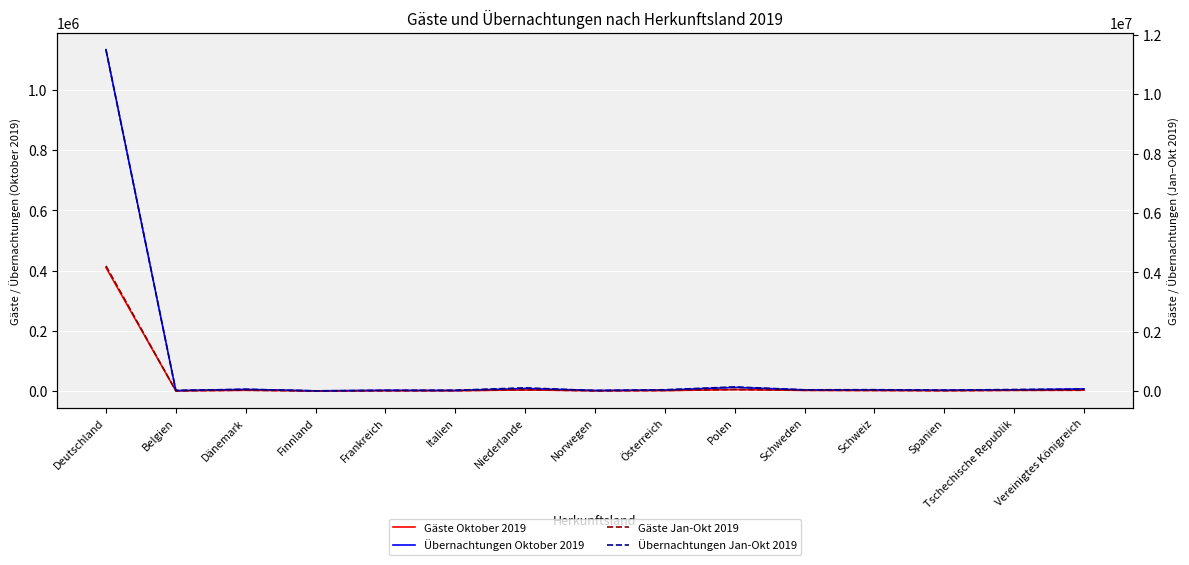

What position from the left is Tschechische Republik?

14